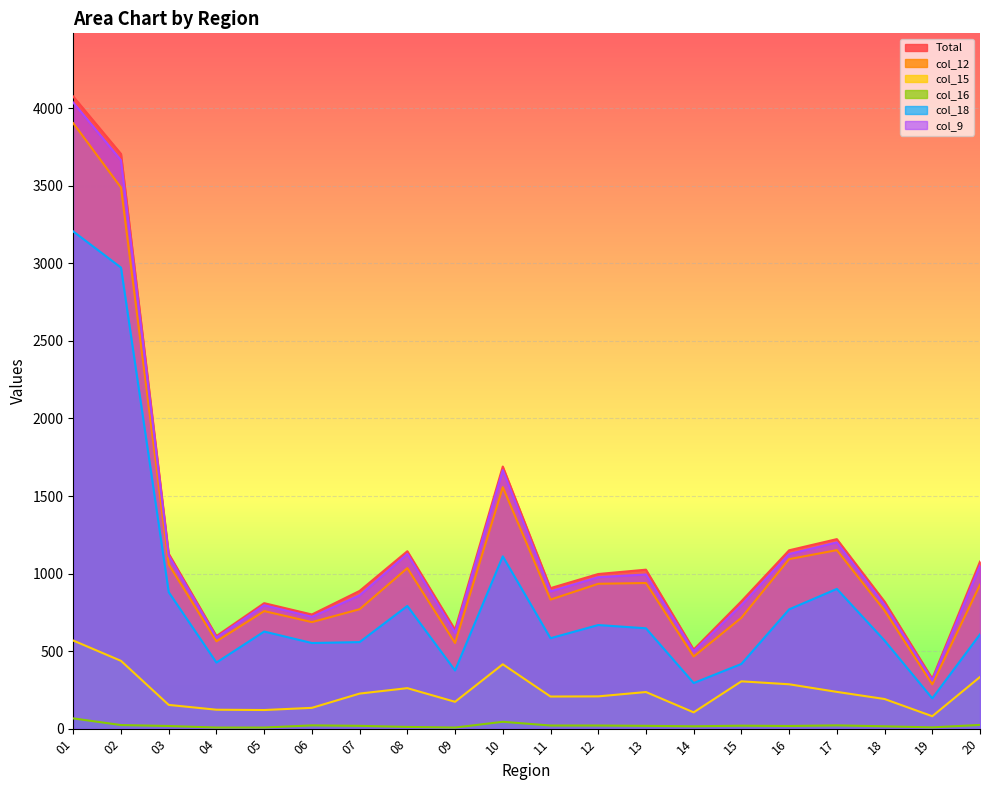

What is the value of the col_18 point at the 17th from the left?

901